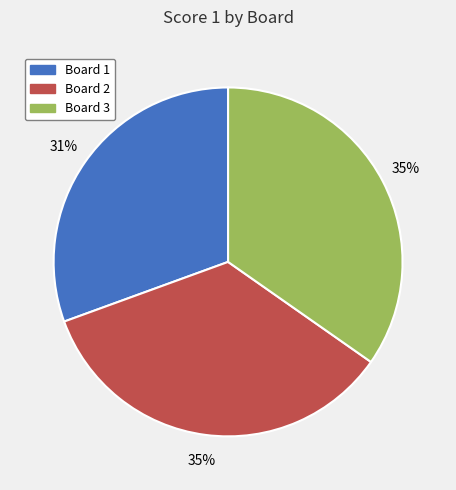

Does any single category account for the majority?

No